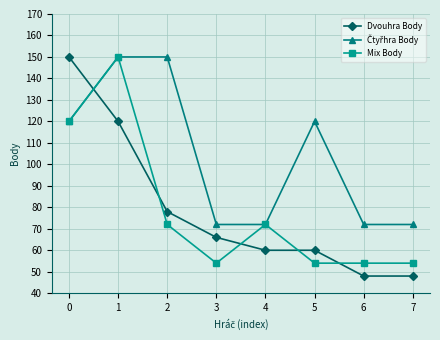

How many series are shown in this chart?

3